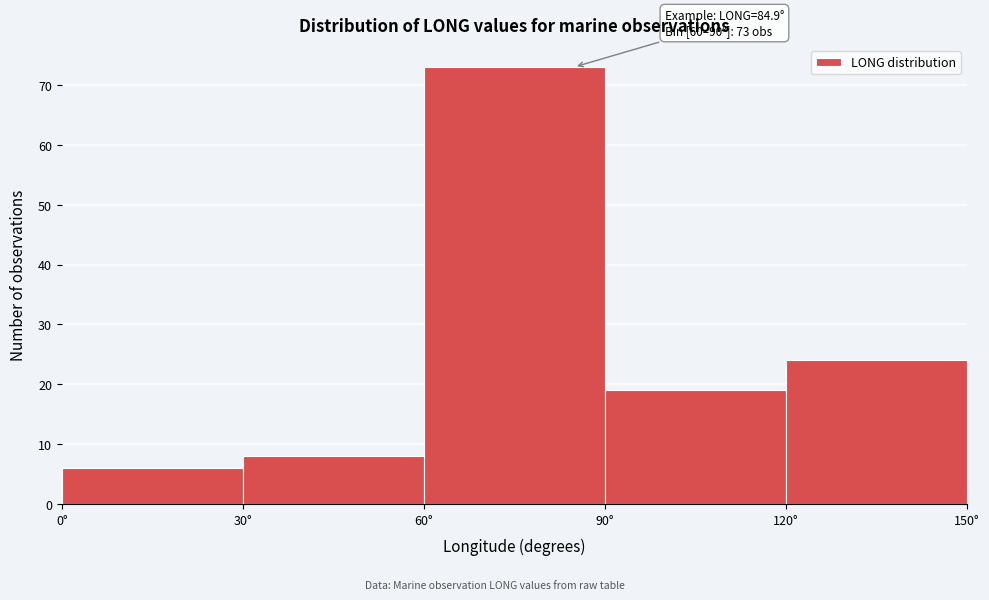

Over which range of the x-axis is the bar tallest?

60 to 90